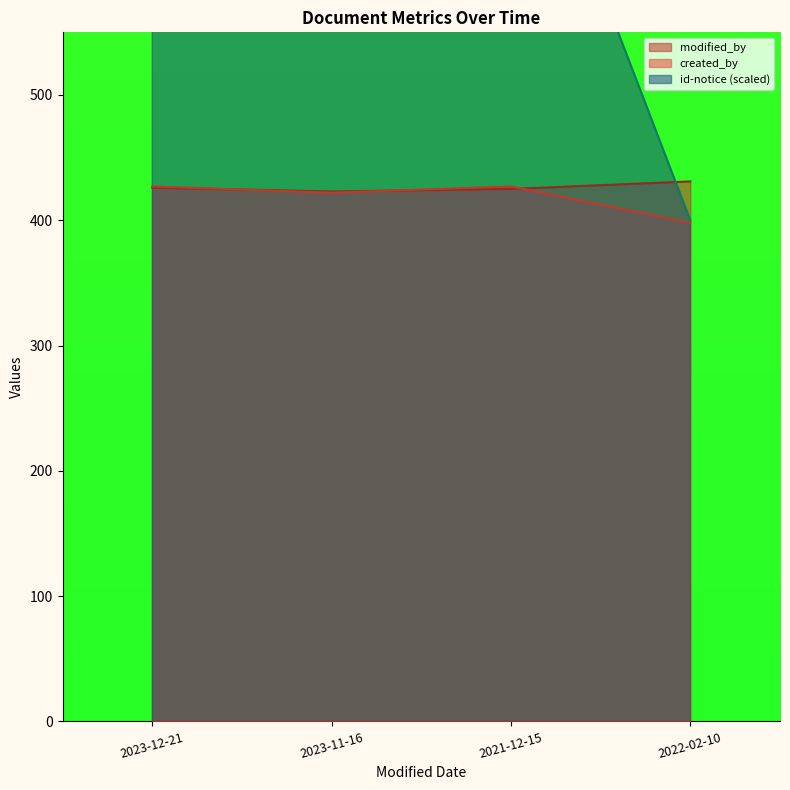

Is it true that modified_by equals 423 at 2023-11-16?

True